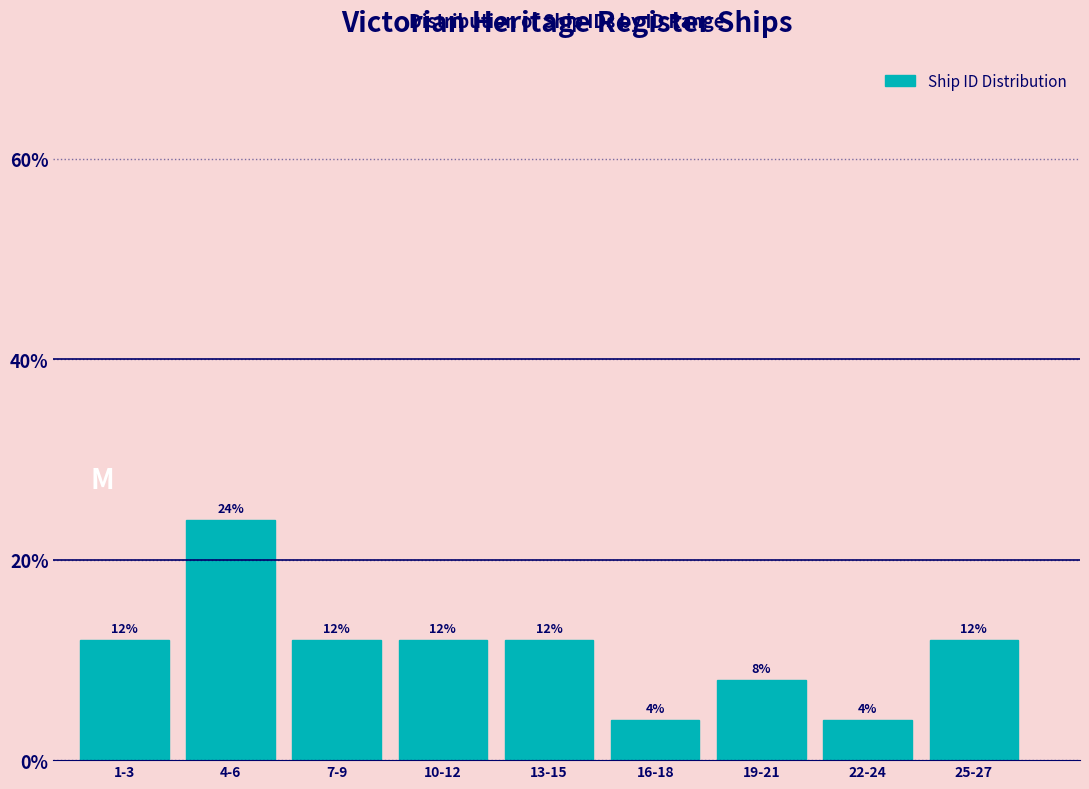

Reading left to right, extract all data points from this chart.

1-3=12	4-6=24	7-9=12	10-12=12	13-15=12	16-18=4	19-21=8	22-24=4	25-27=12